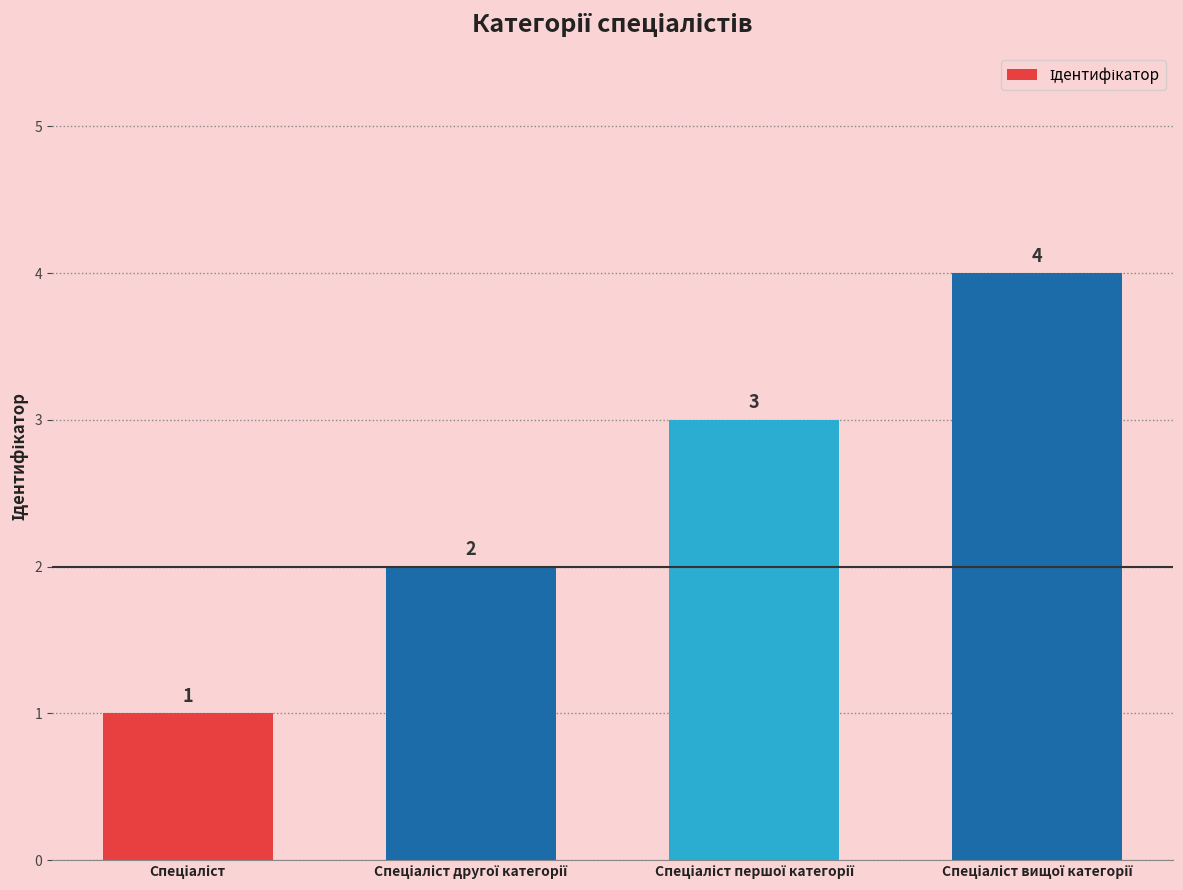

Count the values in the range 2 to 4.

3